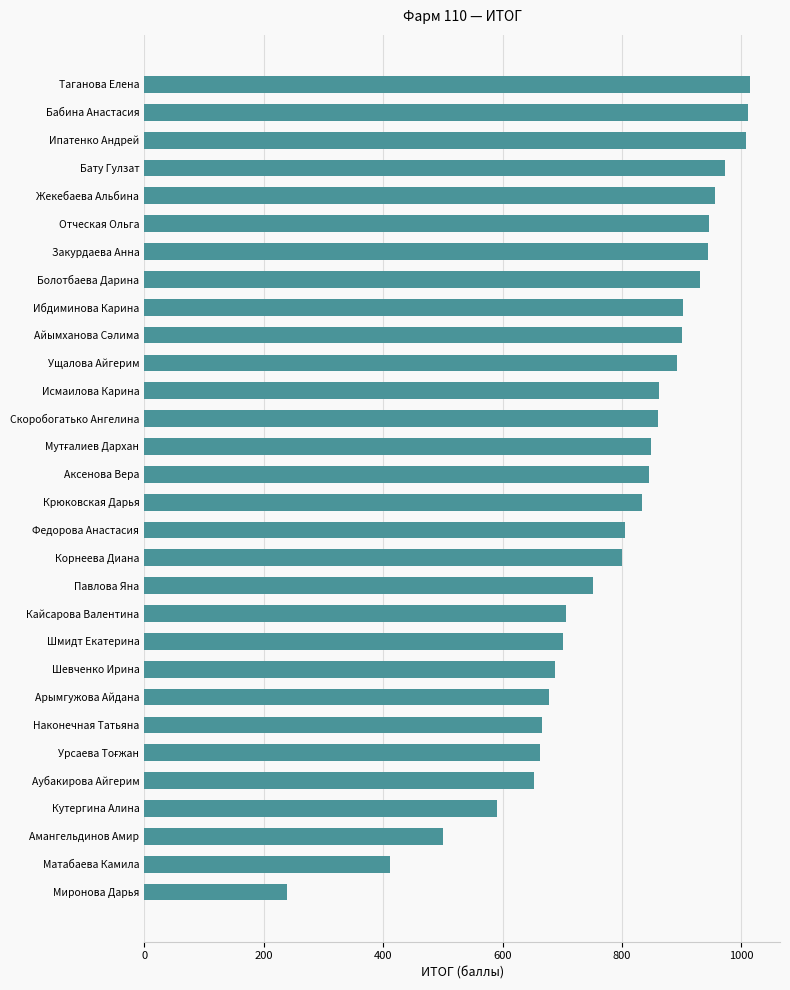

Between Крюковская Дарья and Ущалова Айгерим, which is larger?

Ущалова Айгерим